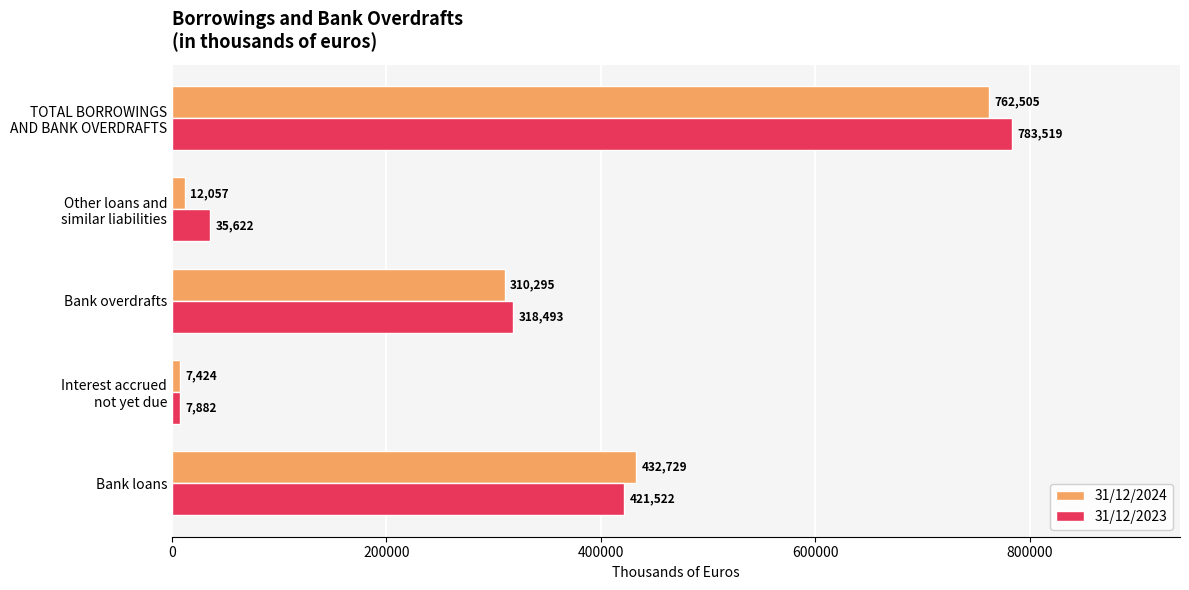

What is the difference between the second highest and minimum values in the 31/12/2024 series?

425305